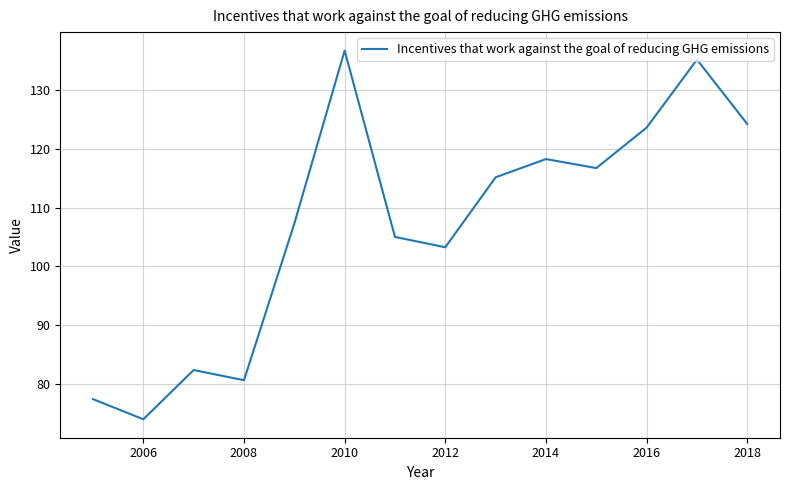

What is the greatest value displayed?

136.8